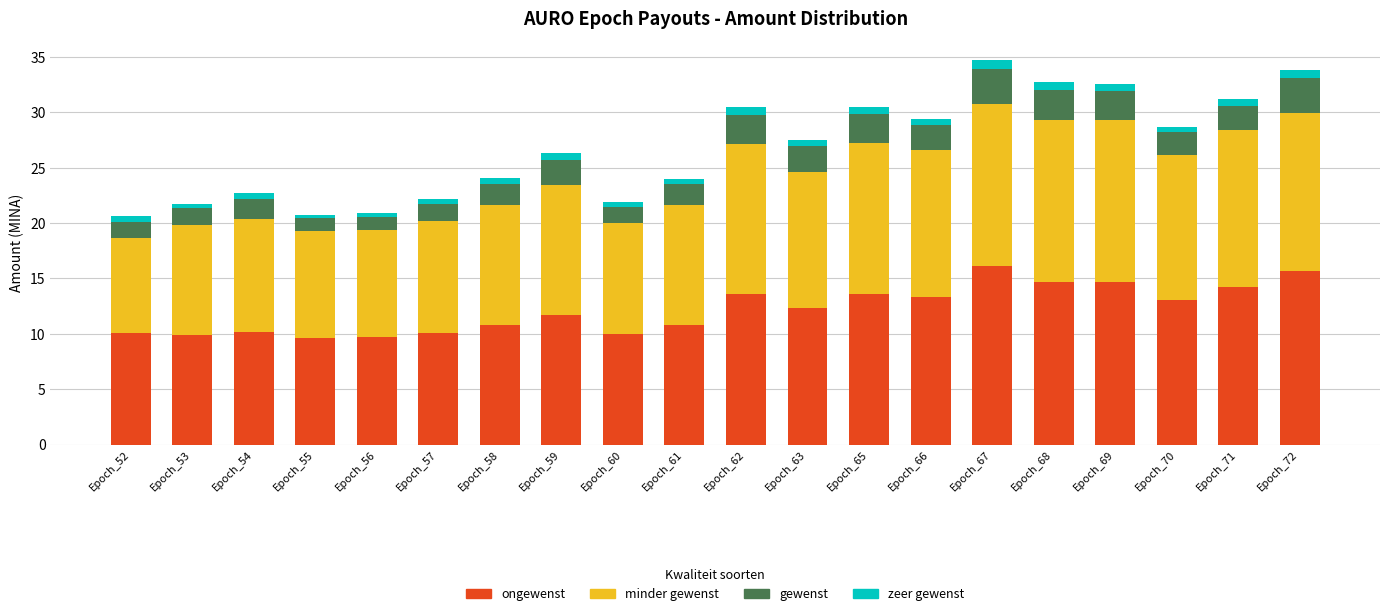

How many zeer gewenst values are between 0 and 1?

20